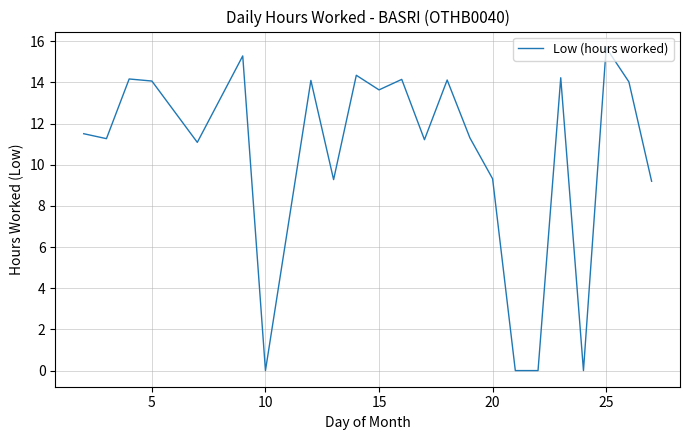

How many lines are shown in the chart?

1